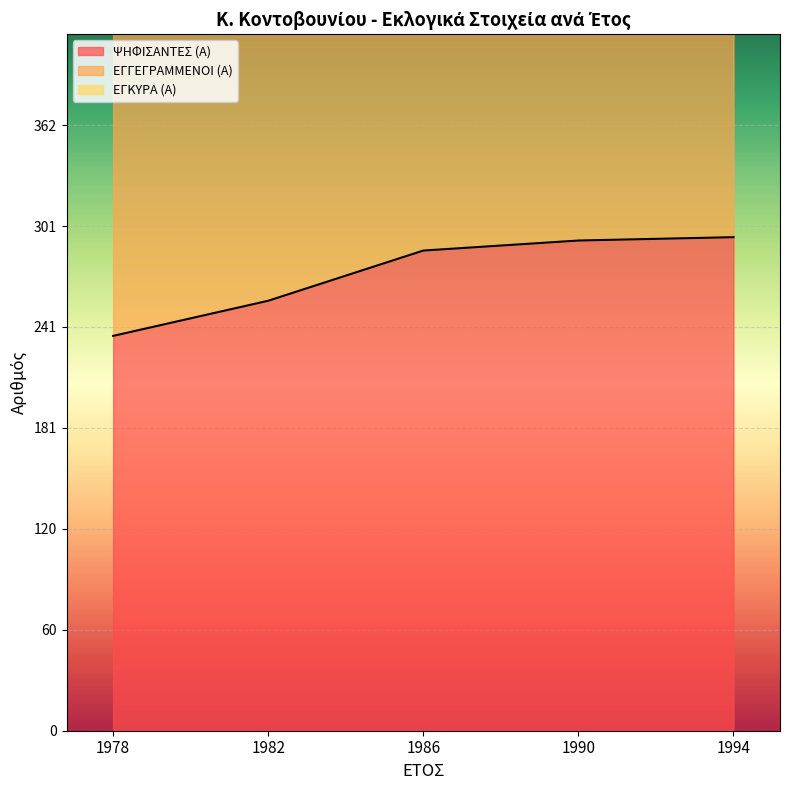

What is the maximum value for ΨΗΦΙΣΑΝΤΕΣ (Α)?

295